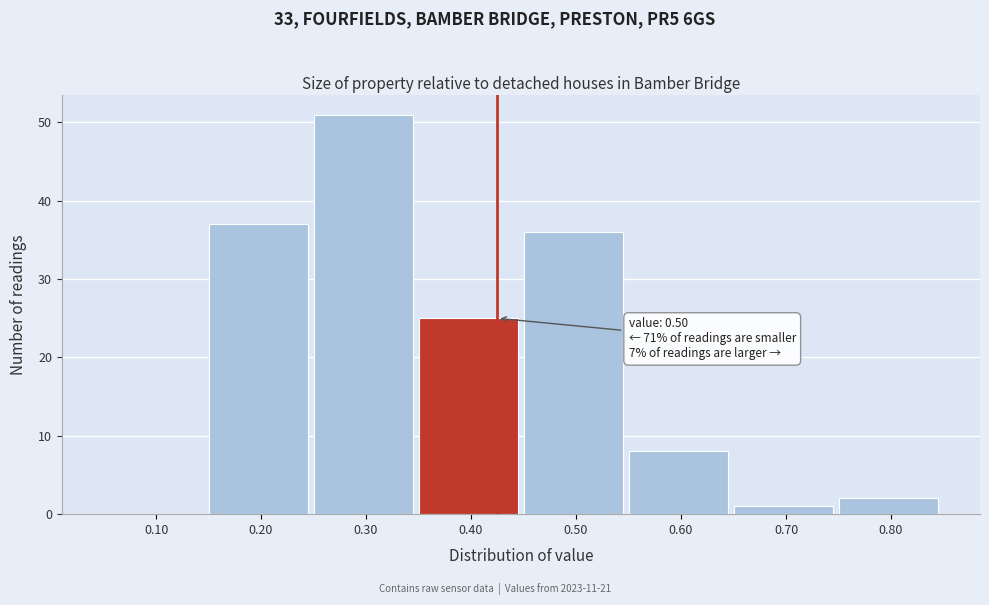

Reading left to right, list all the values displayed in this chart.

0.10=0	0.20=37	0.30=51	0.40=25	0.50=36	0.60=8	0.70=1	0.80=2